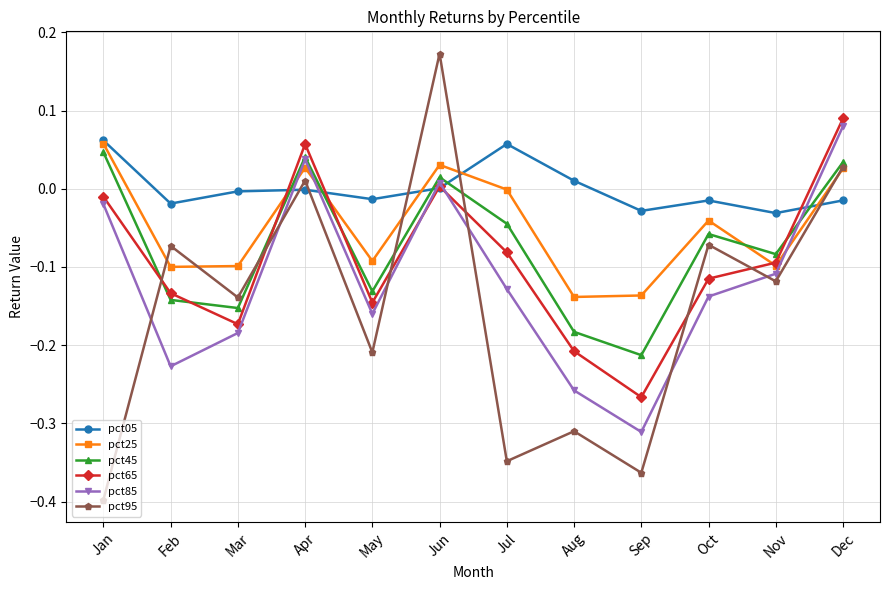

Which series ends up on top after the final intersection of pct65 and pct95?

pct65